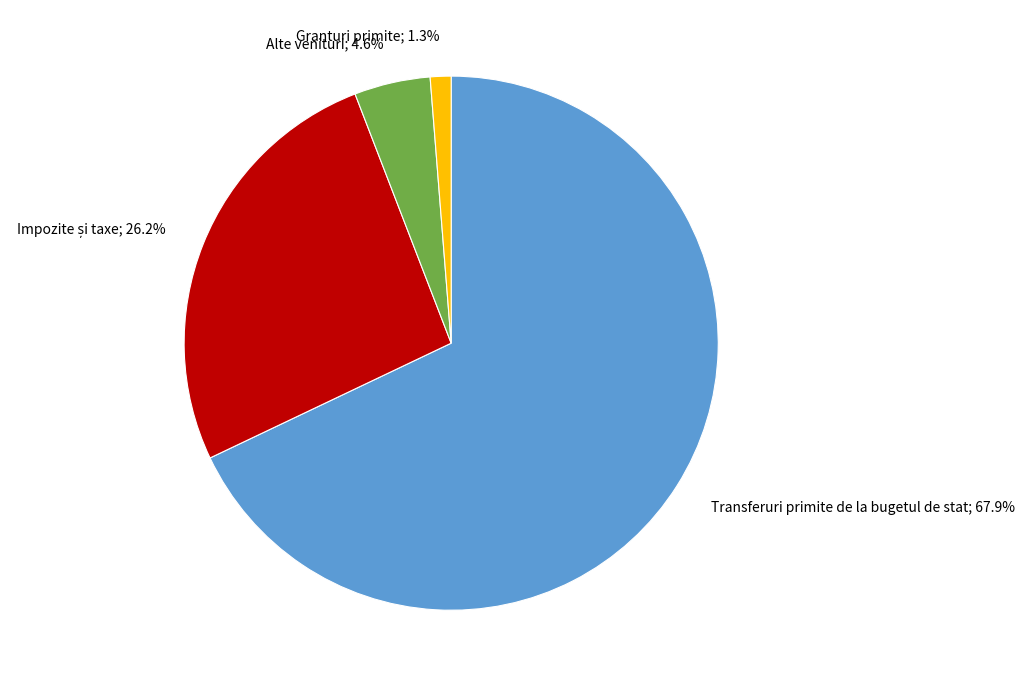

Is there a majority slice in this chart?

Yes